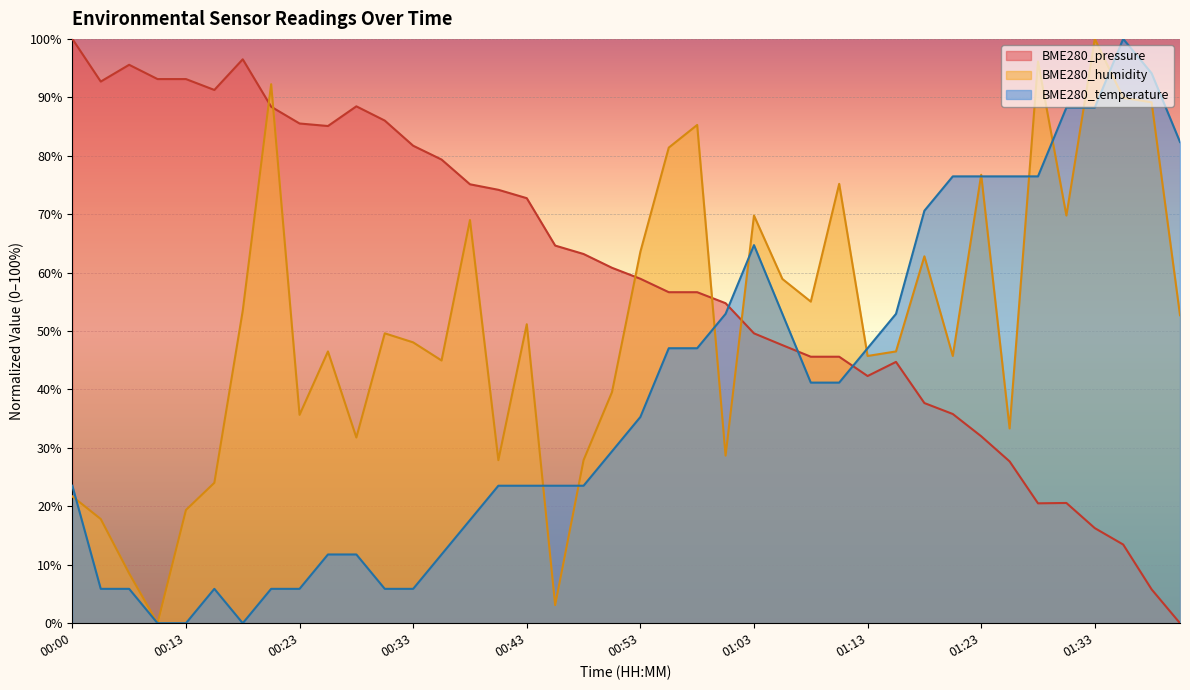

What is the label of the 7th point from the right?

01:26